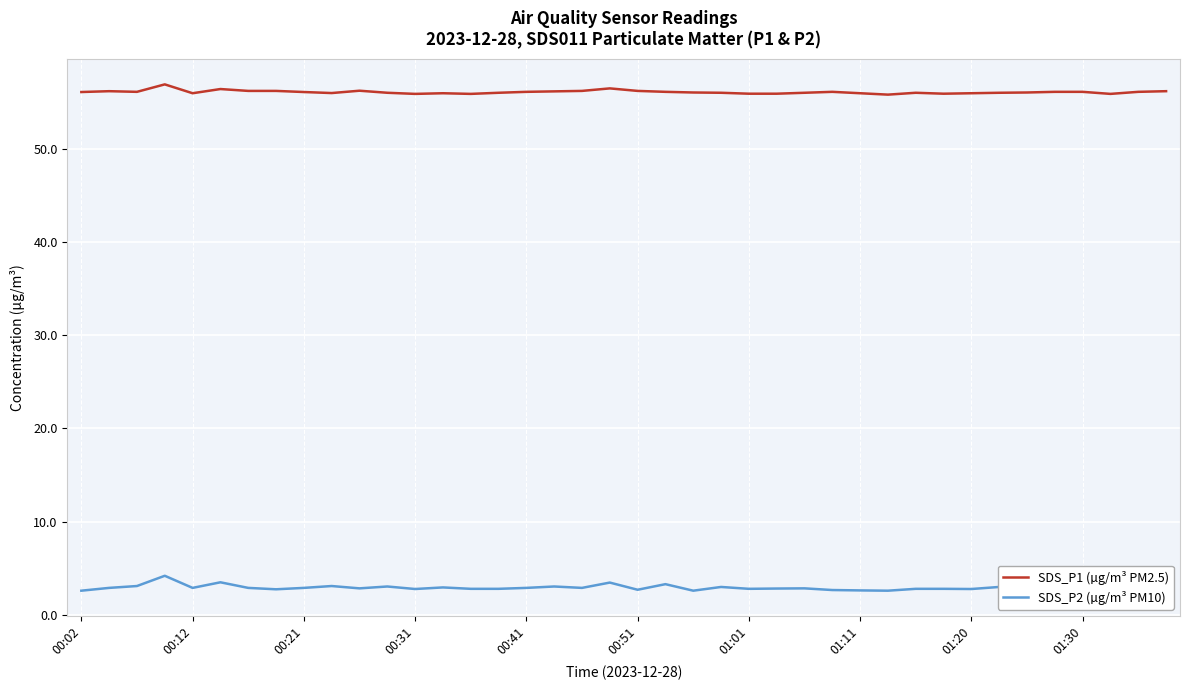

What is the maximum value for SDS_P2 (µg/m³ PM10)?

4.2